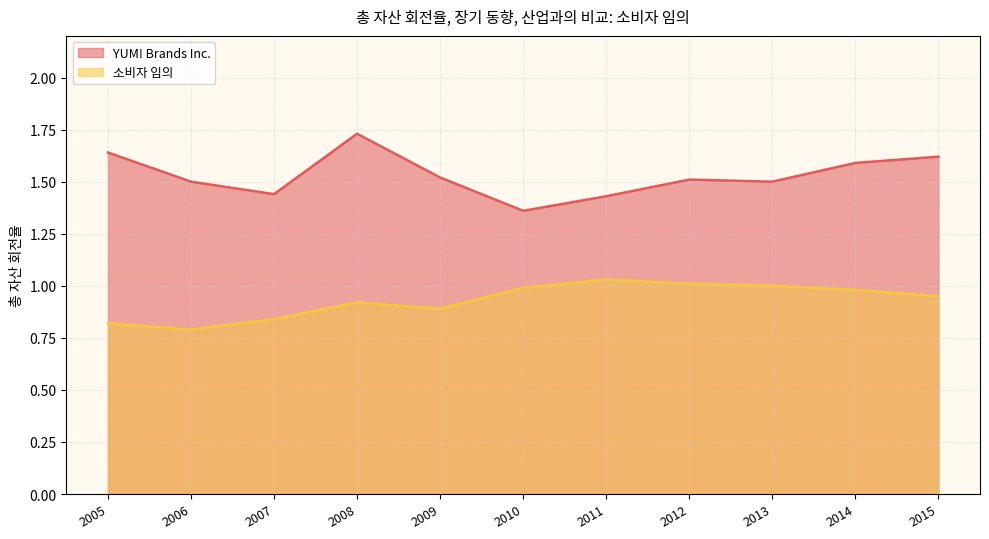

What is the difference between the maximum and minimum values in the YUM! Brands Inc. series?

0.4